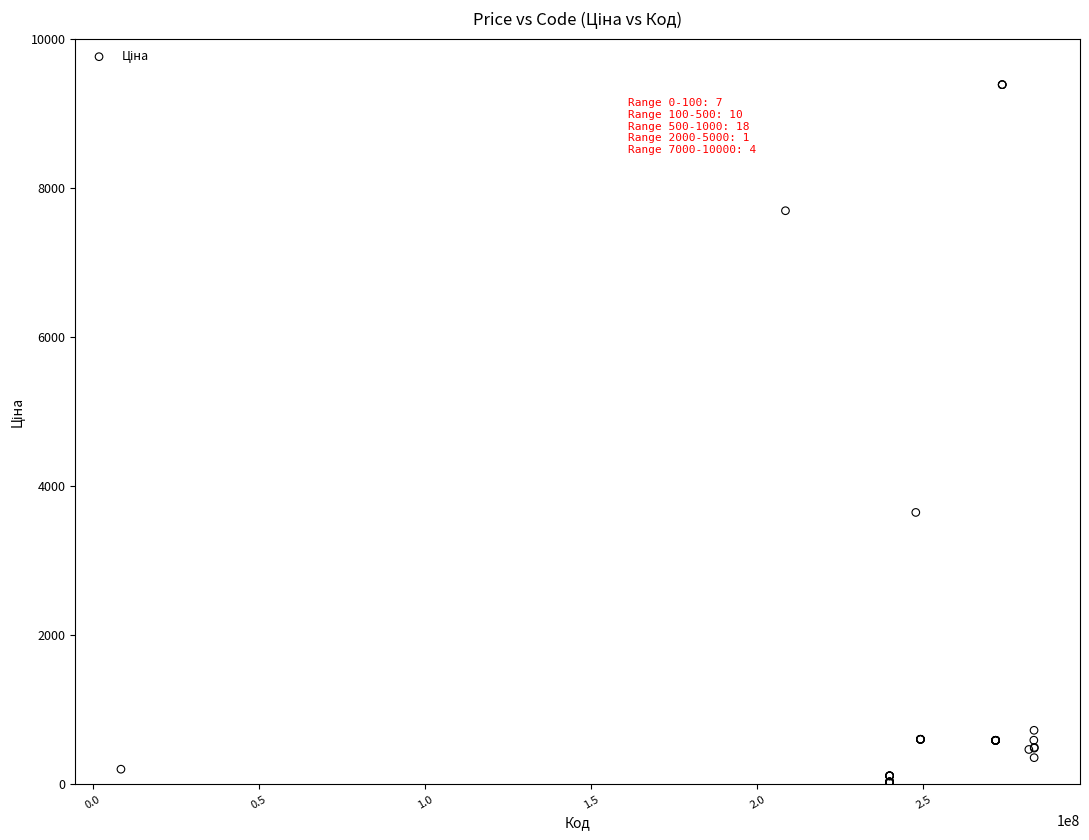

What Y value in the scatter plot is closest to 4699?

3646.5